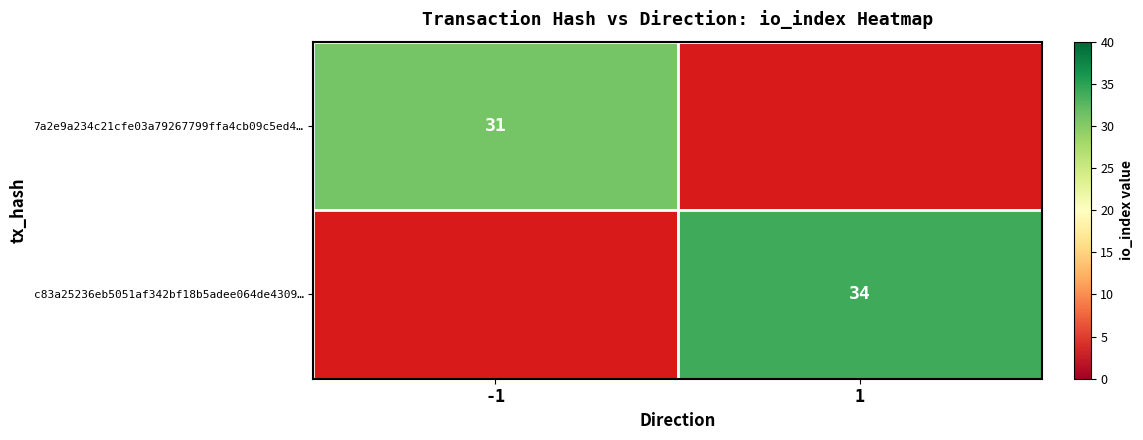

What is the maximum value shown in the chart?

34